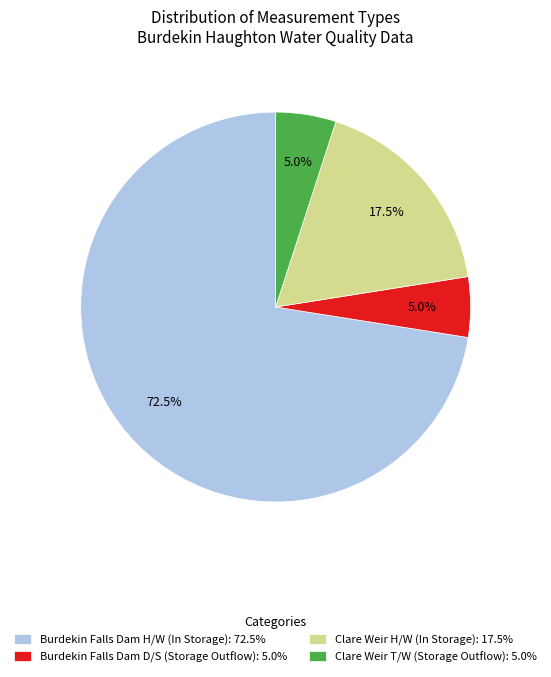

What percentage is NOT represented by Burdekin Falls Dam H/W (In Storage): 72.5%?

27.5%